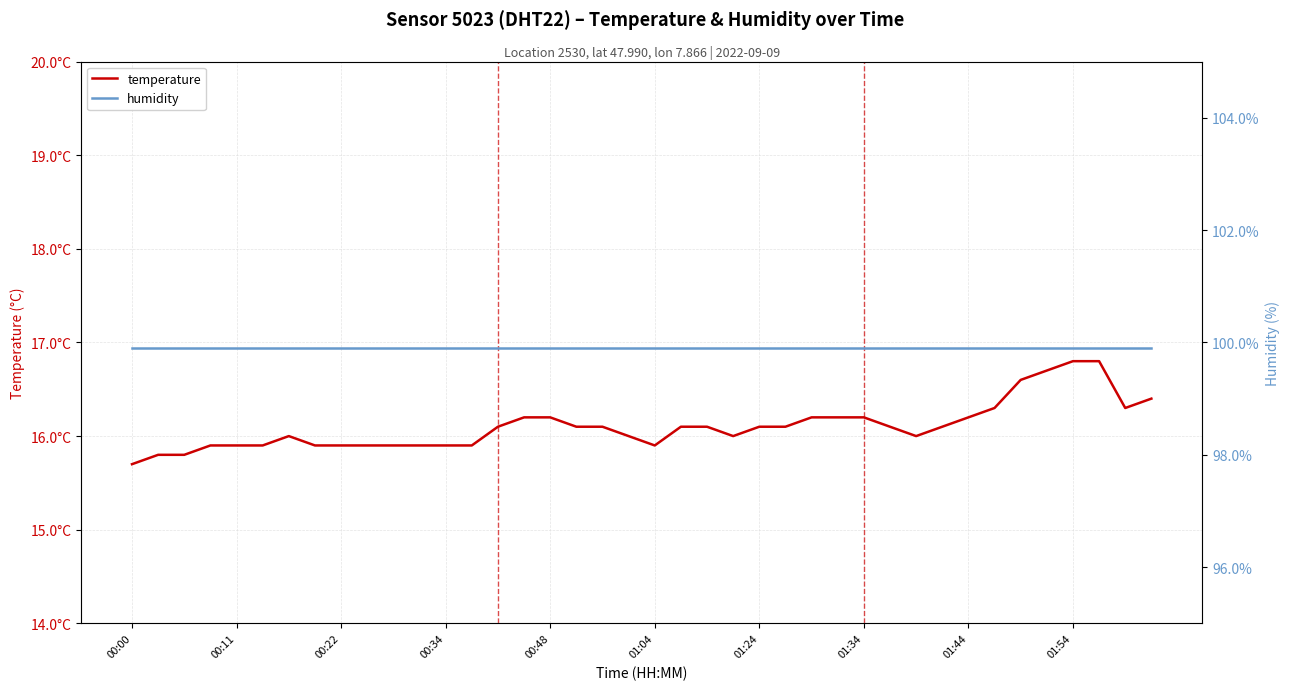

List the series in order of their overall mean, lowest first.

temperature, humidity